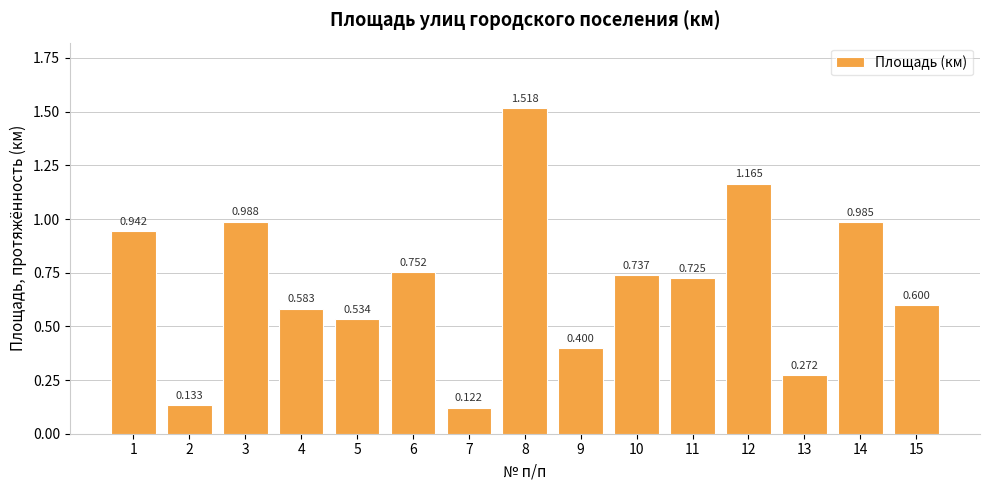

Reading right to left, transcribe all the data shown in this chart.

0.6	1.0	0.3	1.2	0.7	0.7	0.4	1.5	0.1	0.8	0.5	0.6	1.0	0.1	0.9